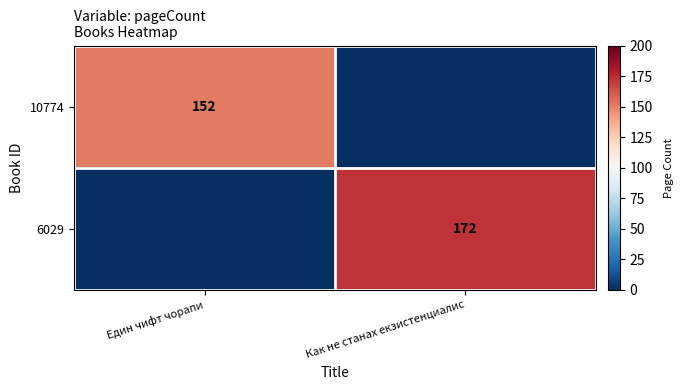

At which category is the sum across all series the highest?

Как не станах екзистенциалис